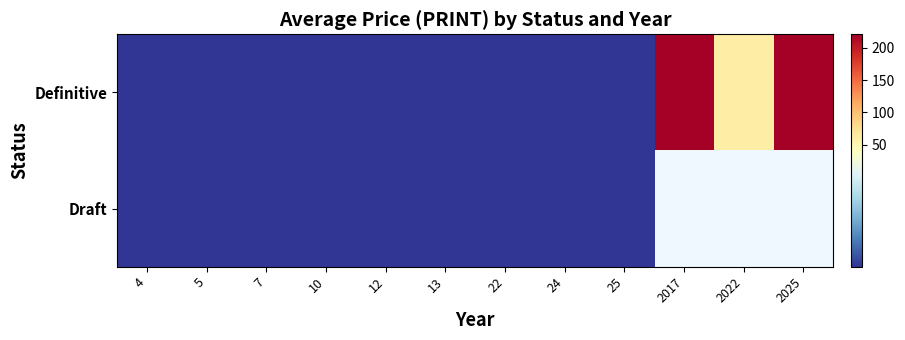

Which category has the lowest value in the Draft series?

4